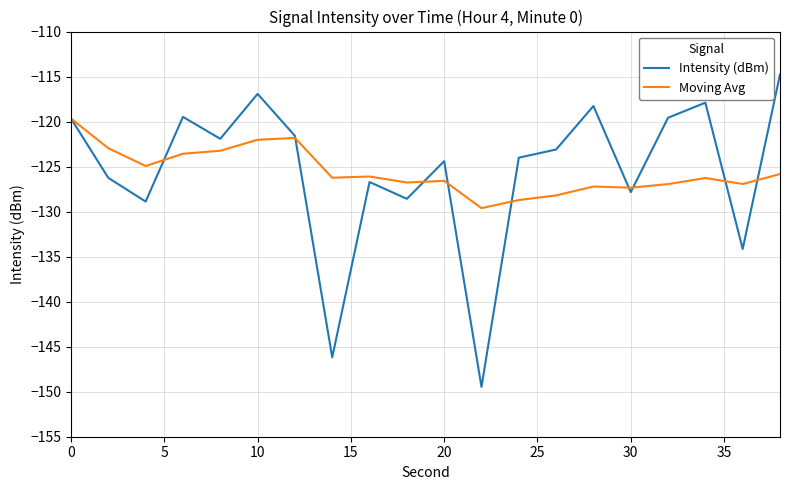

What is the maximum value for Moving Avg?

-119.7